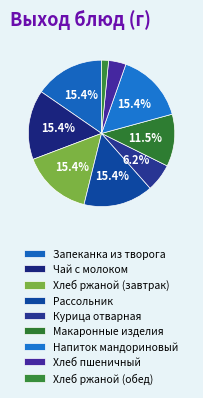

Which slice is the smallest?

Хлеб ржаной (обед)